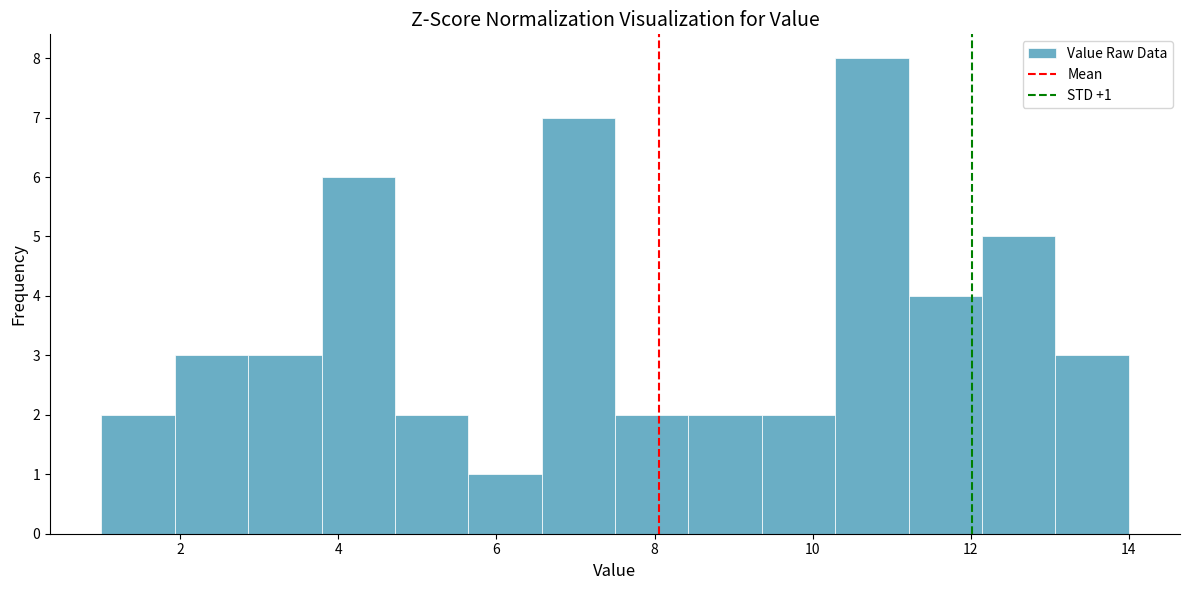

Over which range of the x-axis is the bar tallest?

10.2 to 11.2